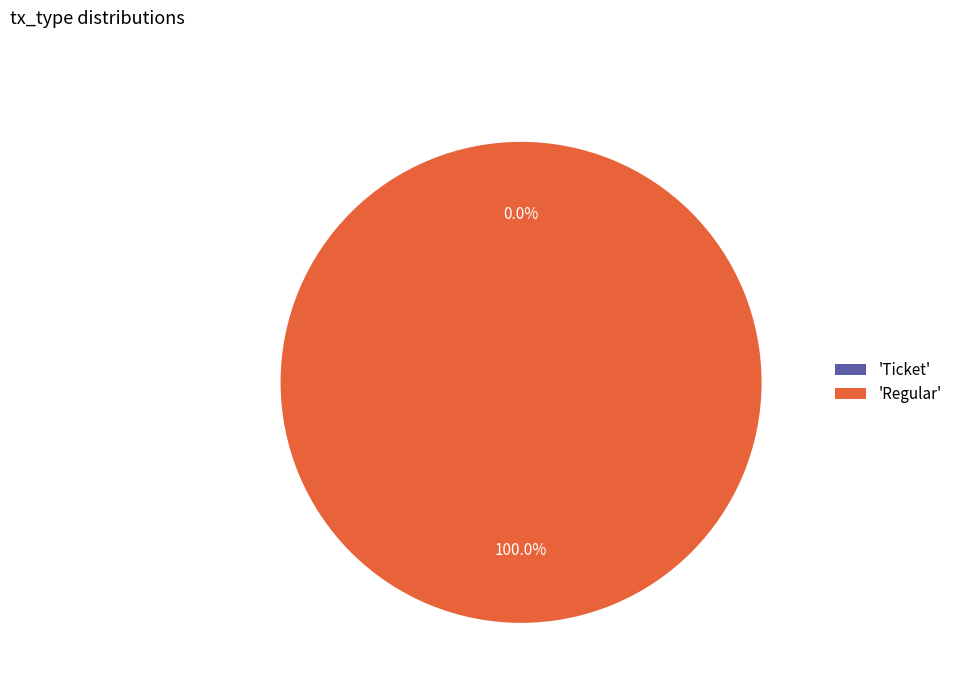

Is it true that Regular is 99% of the pie?

False